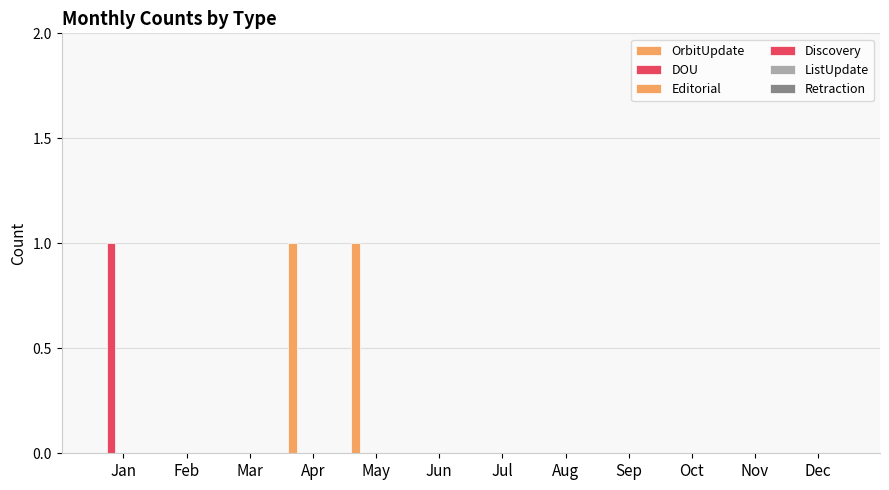

Reading left to right, extract all data points from this chart.

OrbitUpdate: Jan=0	Feb=0	Mar=0	Apr=1	May=1	Jun=0	Jul=0	Aug=0	Sep=0	Oct=0	Nov=0	Dec=0
DOU: Jan=1	Feb=0	Mar=0	Apr=0	May=0	Jun=0	Jul=0	Aug=0	Sep=0	Oct=0	Nov=0	Dec=0
Editorial: Jan=0	Feb=0	Mar=0	Apr=0	May=0	Jun=0	Jul=0	Aug=0	Sep=0	Oct=0	Nov=0	Dec=0
Discovery: Jan=0	Feb=0	Mar=0	Apr=0	May=0	Jun=0	Jul=0	Aug=0	Sep=0	Oct=0	Nov=0	Dec=0
ListUpdate: Jan=0	Feb=0	Mar=0	Apr=0	May=0	Jun=0	Jul=0	Aug=0	Sep=0	Oct=0	Nov=0	Dec=0
Retraction: Jan=0	Feb=0	Mar=0	Apr=0	May=0	Jun=0	Jul=0	Aug=0	Sep=0	Oct=0	Nov=0	Dec=0